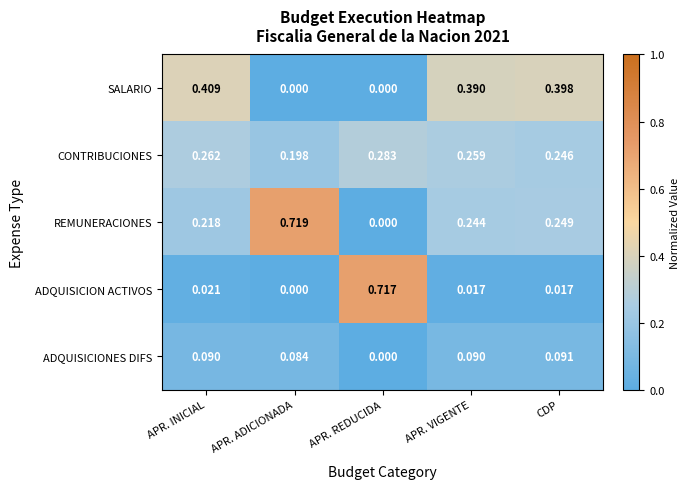

List the series in order of their peak value, lowest first.

ADQUISICIONES DIFS, CONTRIBUCIONES, SALARIO, ADQUISICION ACTIVOS, REMUNERACIONES